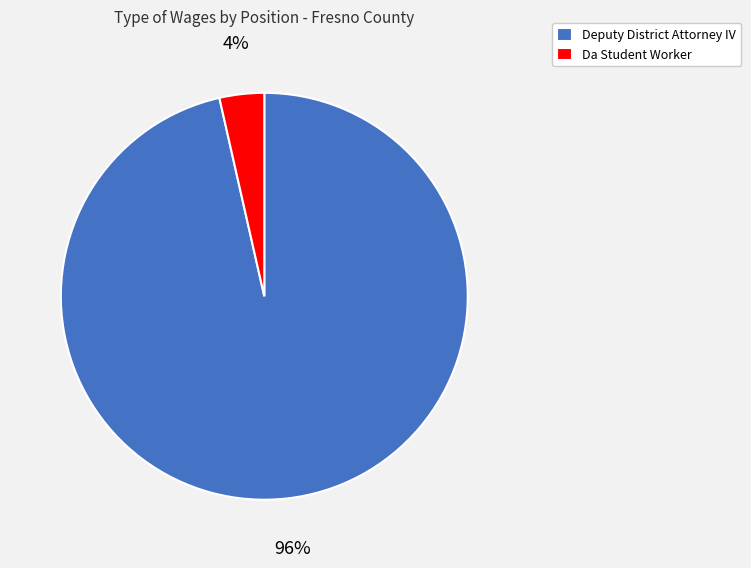

Does Deputy District Attorney IV account for over 50% of the chart?

Yes